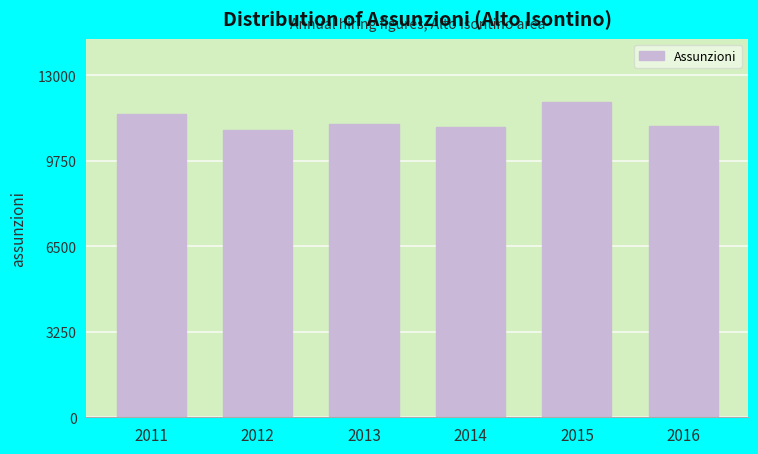

What is the greatest value displayed?

11990